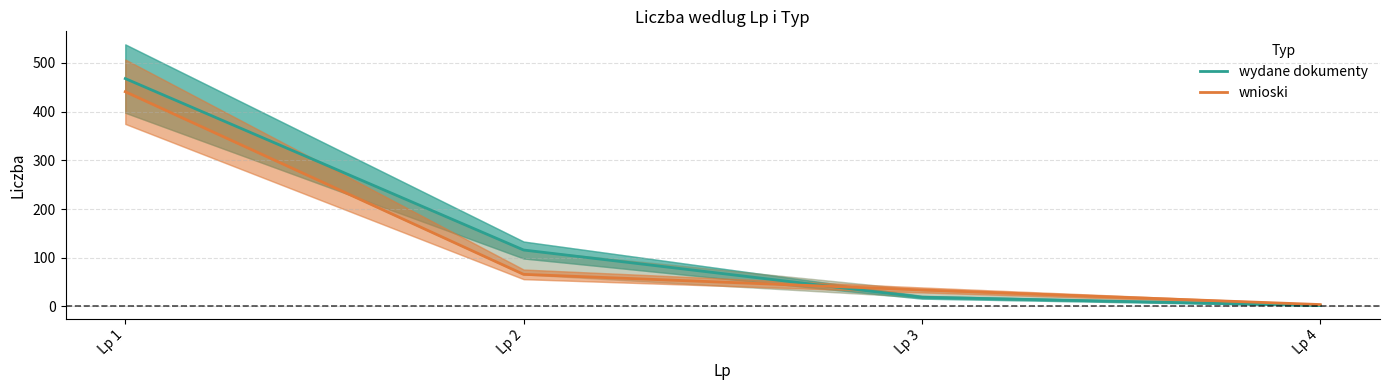

Rank the series by their average value, from highest to lowest.

wydane dokumenty, wnioski